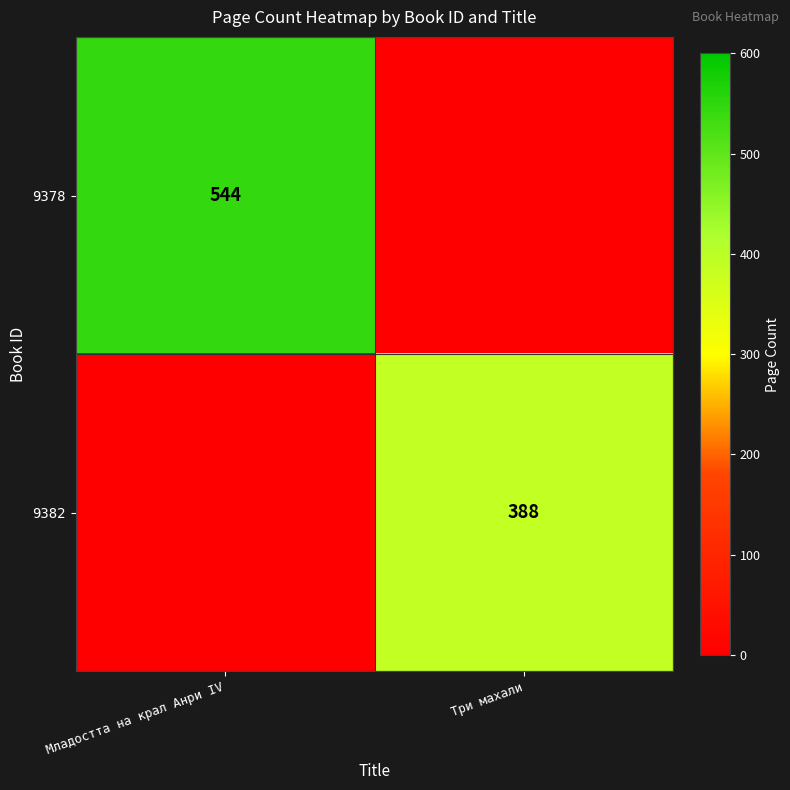

Is the value of 9382 at Три махали greater than the value of 9378 at Младостта на крал Анри ІV?

No